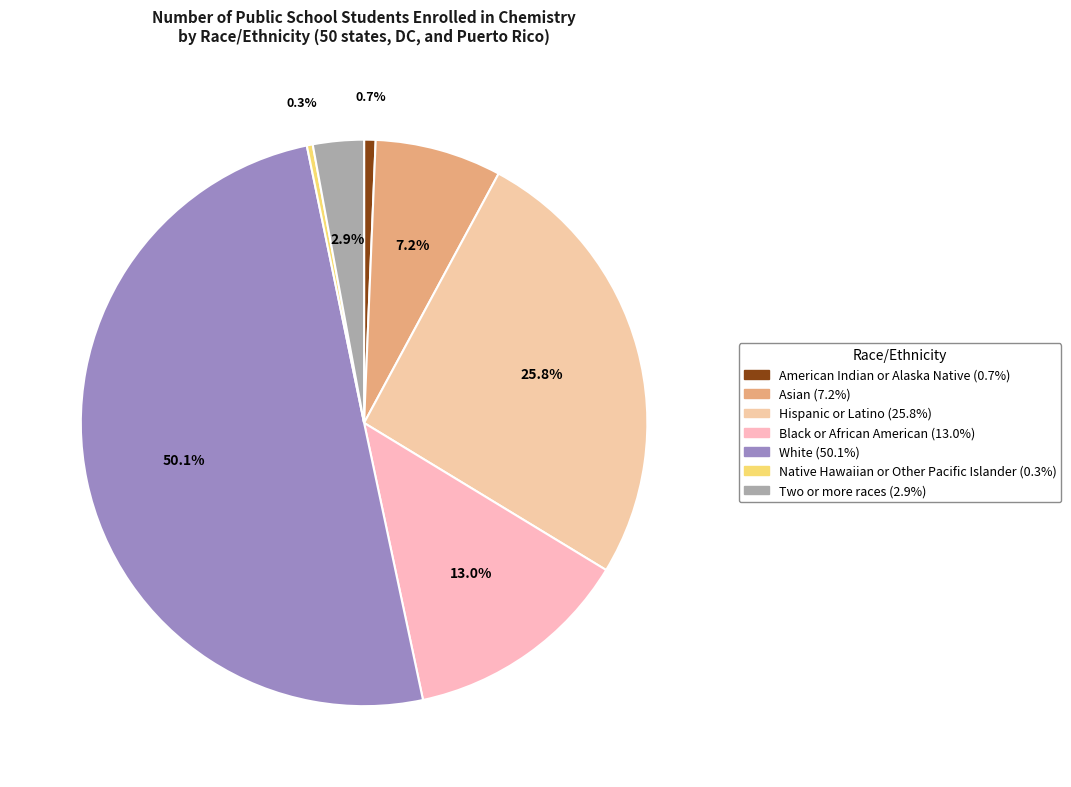

How many slices are in this pie chart?

7